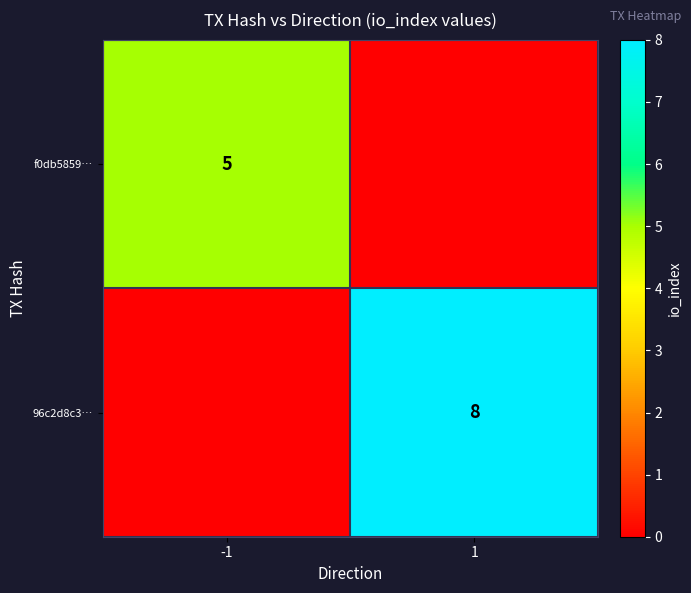

Is it true that 96c2d8c3… equals 14 at 1?

False